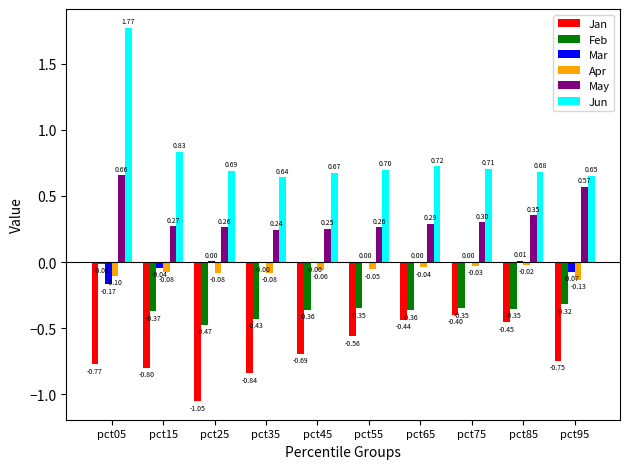

What is the sum of all May values?

3.5